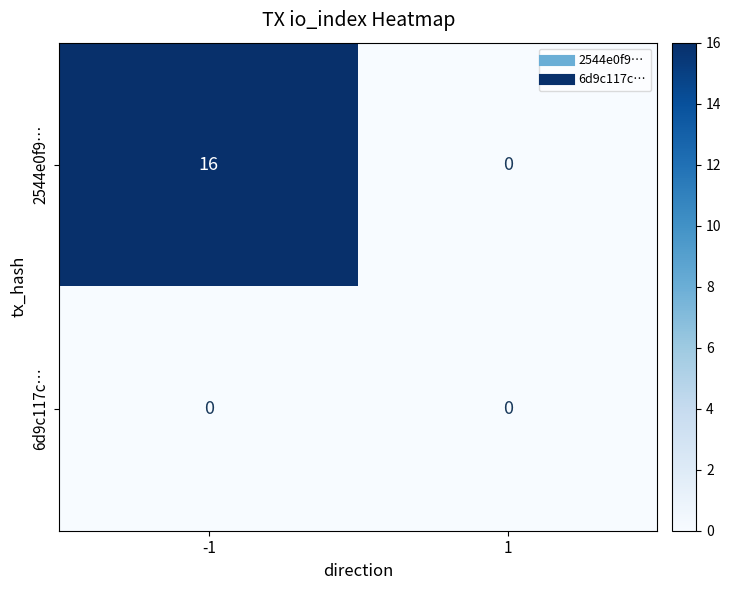

What is the difference between the 2544e0f9… values at 1 and -1?

16